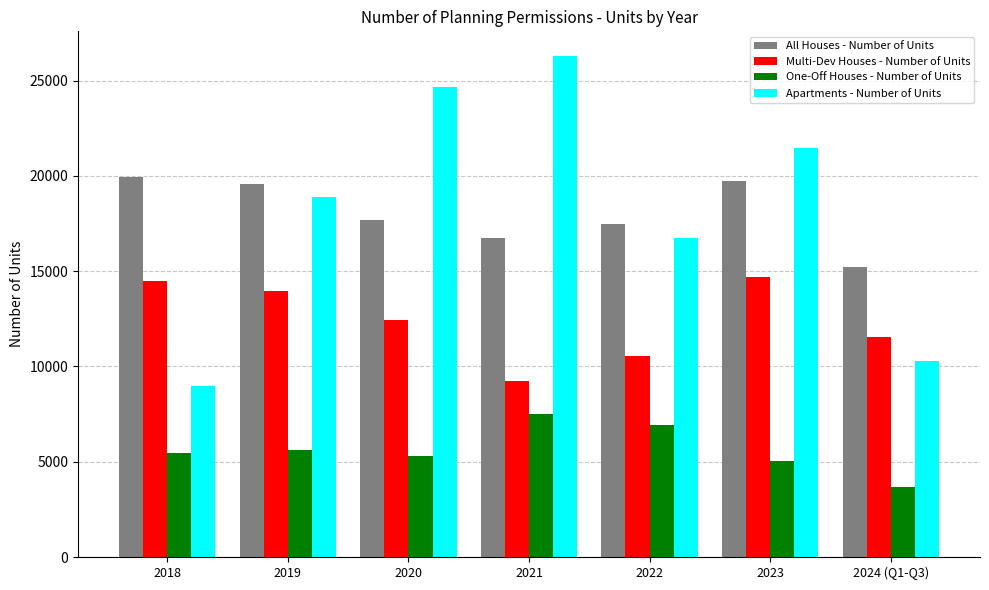

How many bars are there in each group?

4